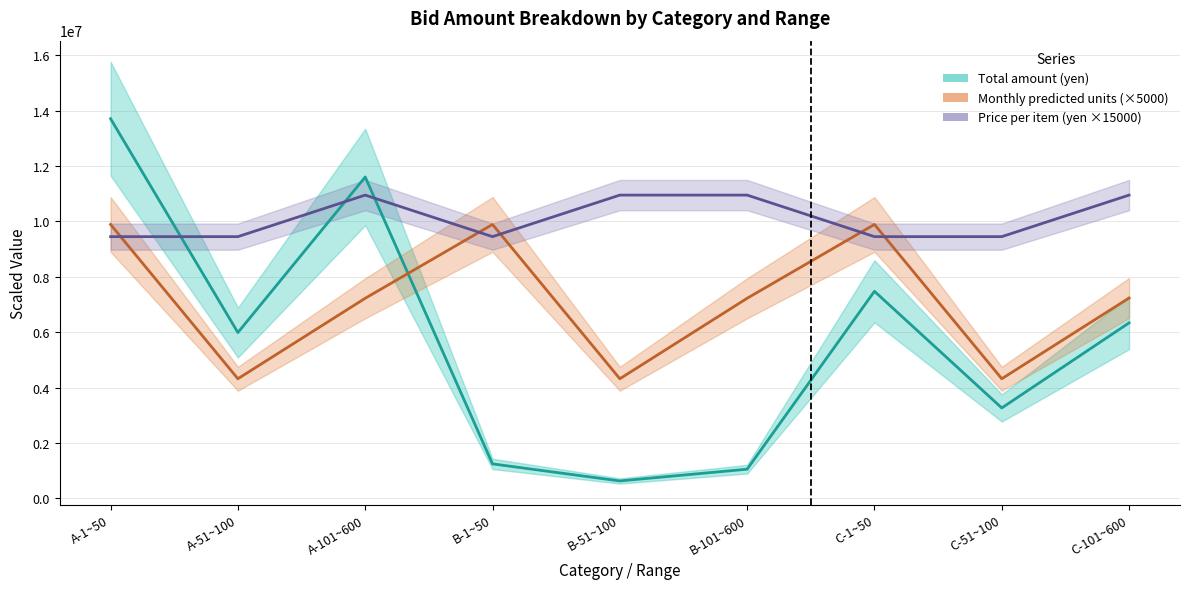

True or false: Amount per item (yen) has a value of 14504433 at C-101~600.

False